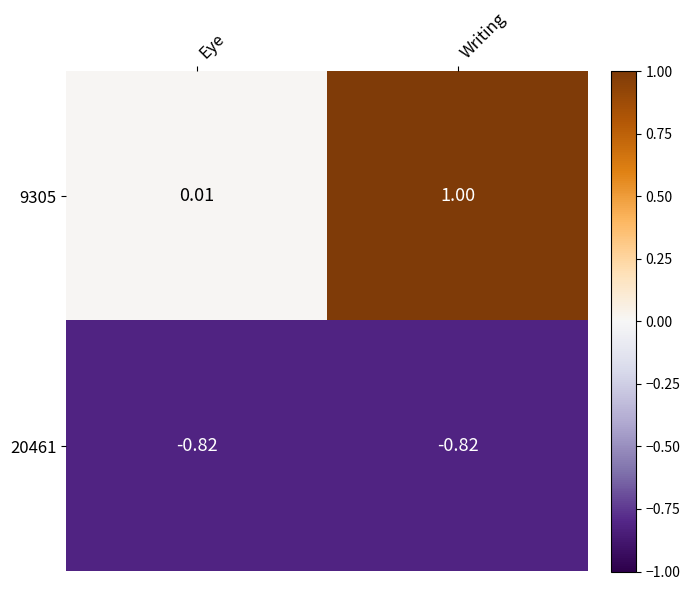

List the series in order of their overall mean, lowest first.

20461, 9305